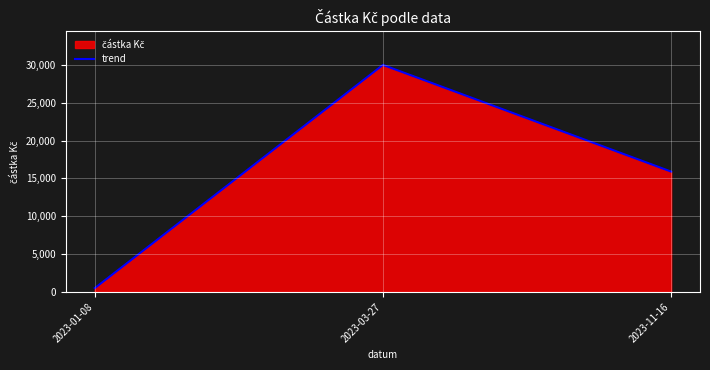

How many lines are shown in the chart?

1